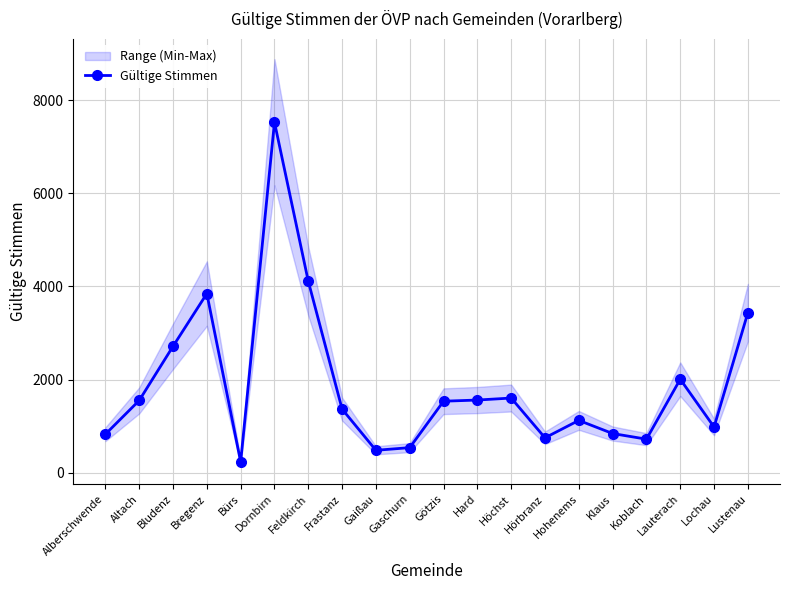

Approximately how many times larger is the value at Frastanz compared to Hörbranz?

1.8